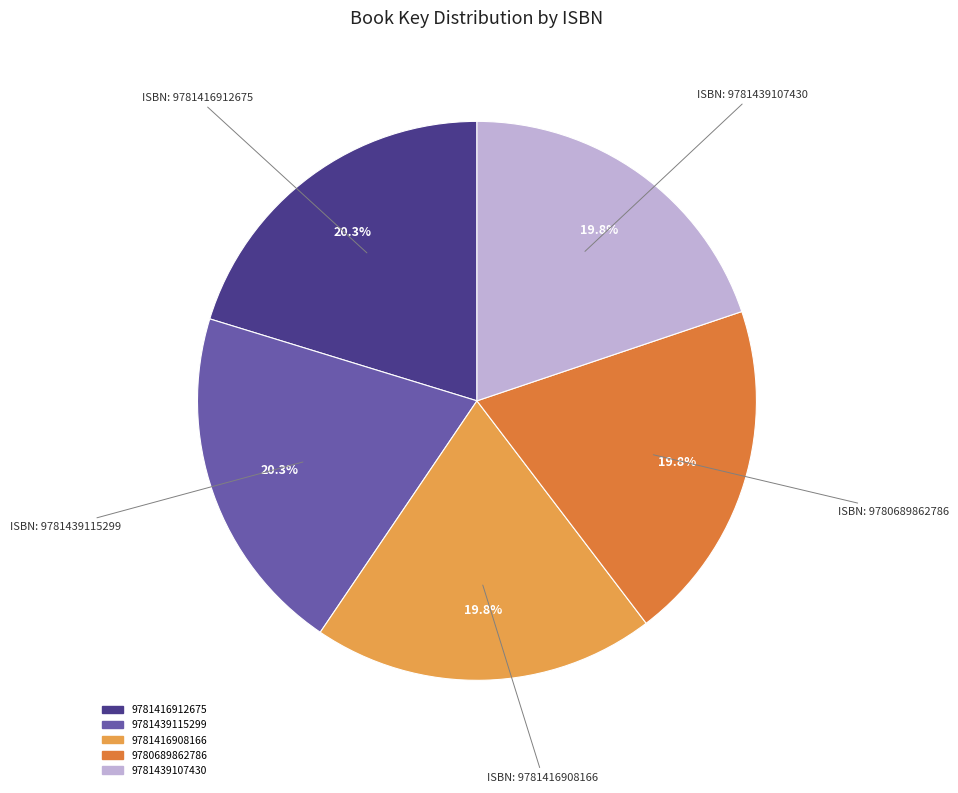

Is it true that 9780689862786 is 6% of the pie?

False